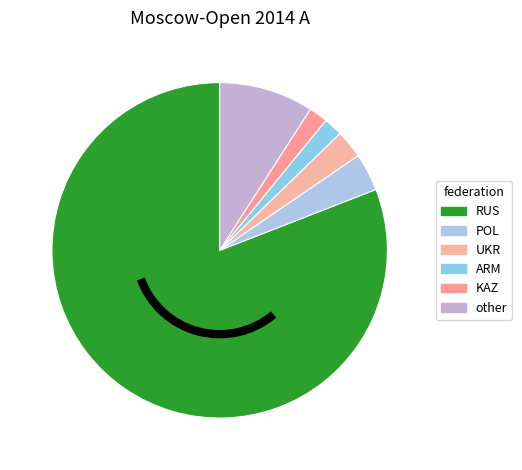

What is the largest slice in the pie chart?

RUS